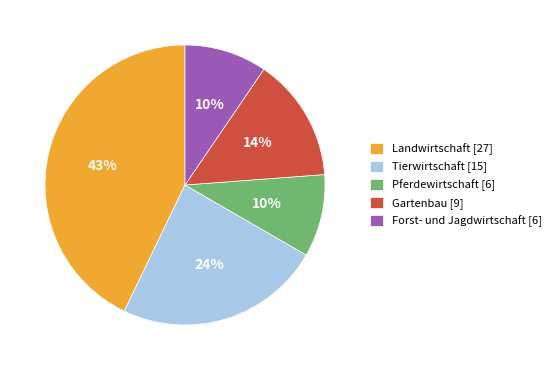

Which slice is the largest?

Landwirtschaft